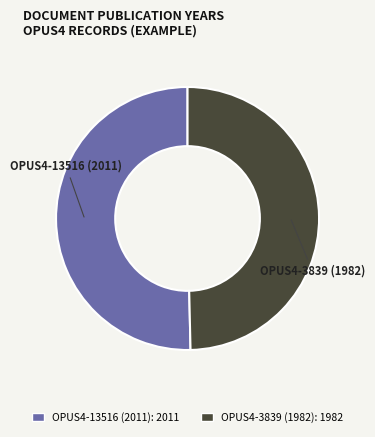

What is the largest slice in the pie chart?

OPUS4-13516 (2011)